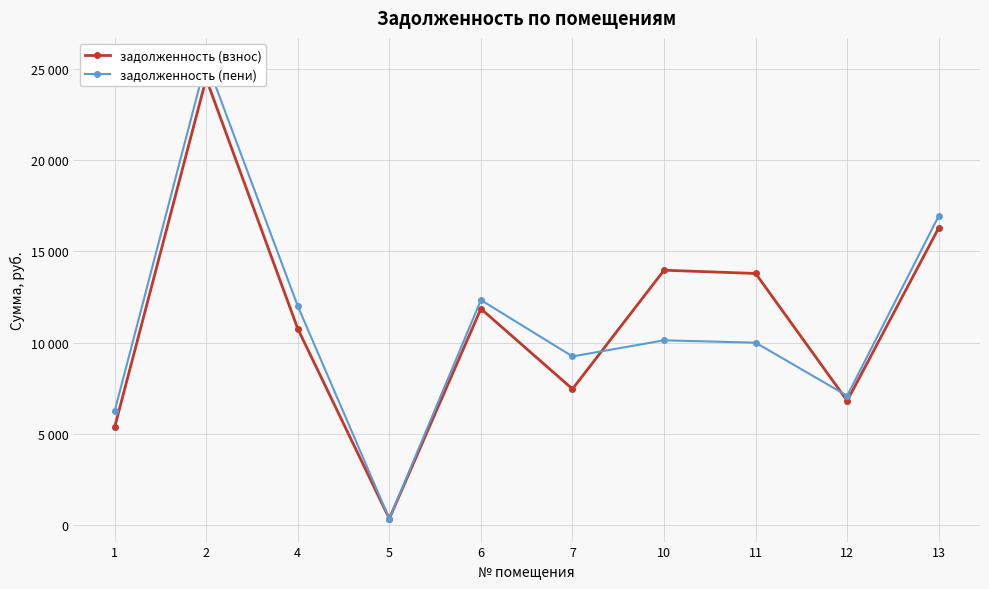

What is the smallest value displayed?

336.0